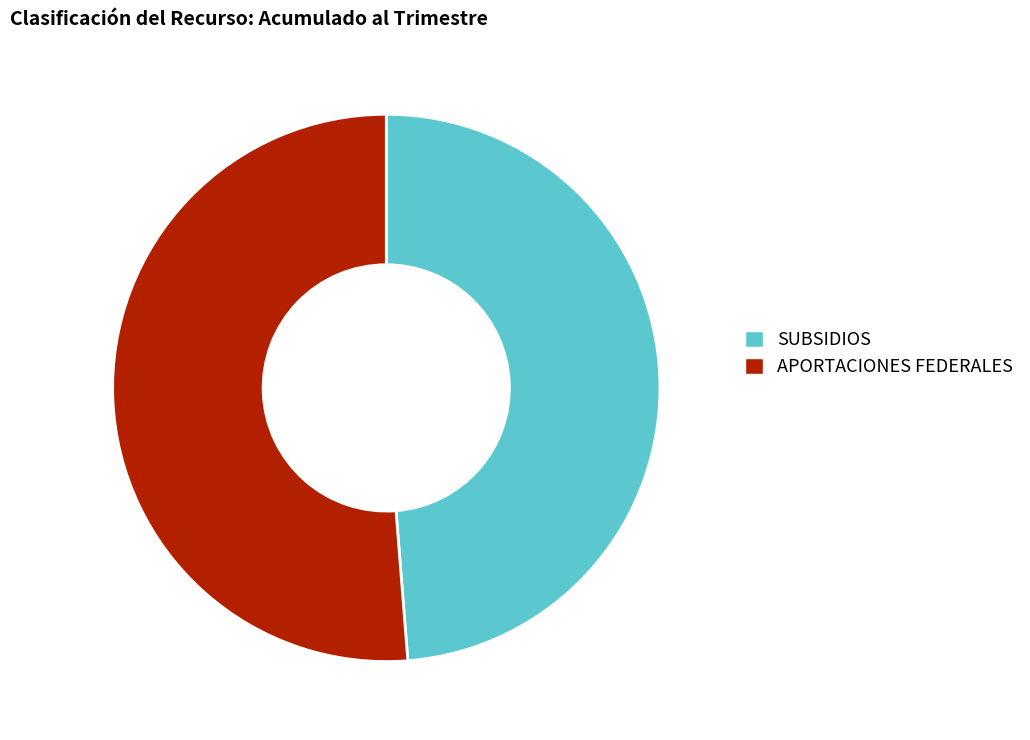

Approximately how many times larger is the value at APORTACIONES FEDERALES compared to SUBSIDIOS?

1.1